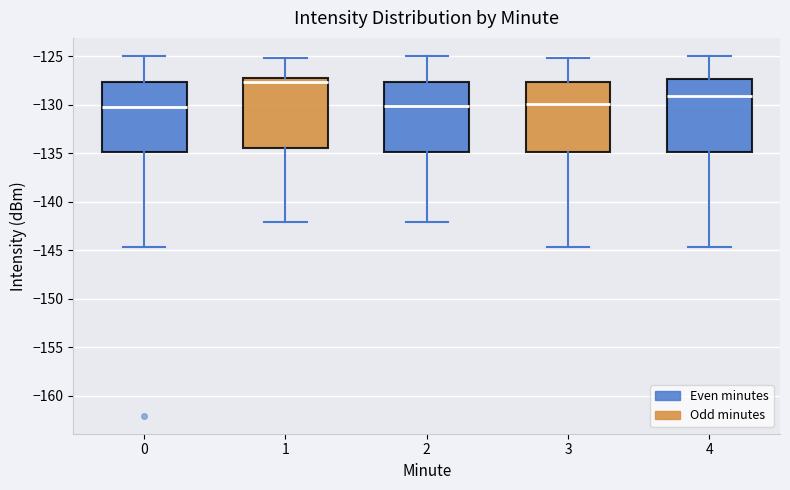

Where does the lower whisker of the box at x = 0 end on the y-axis? The values are not printed on the chart, so give them approximately, as read against the axis.

-144.5